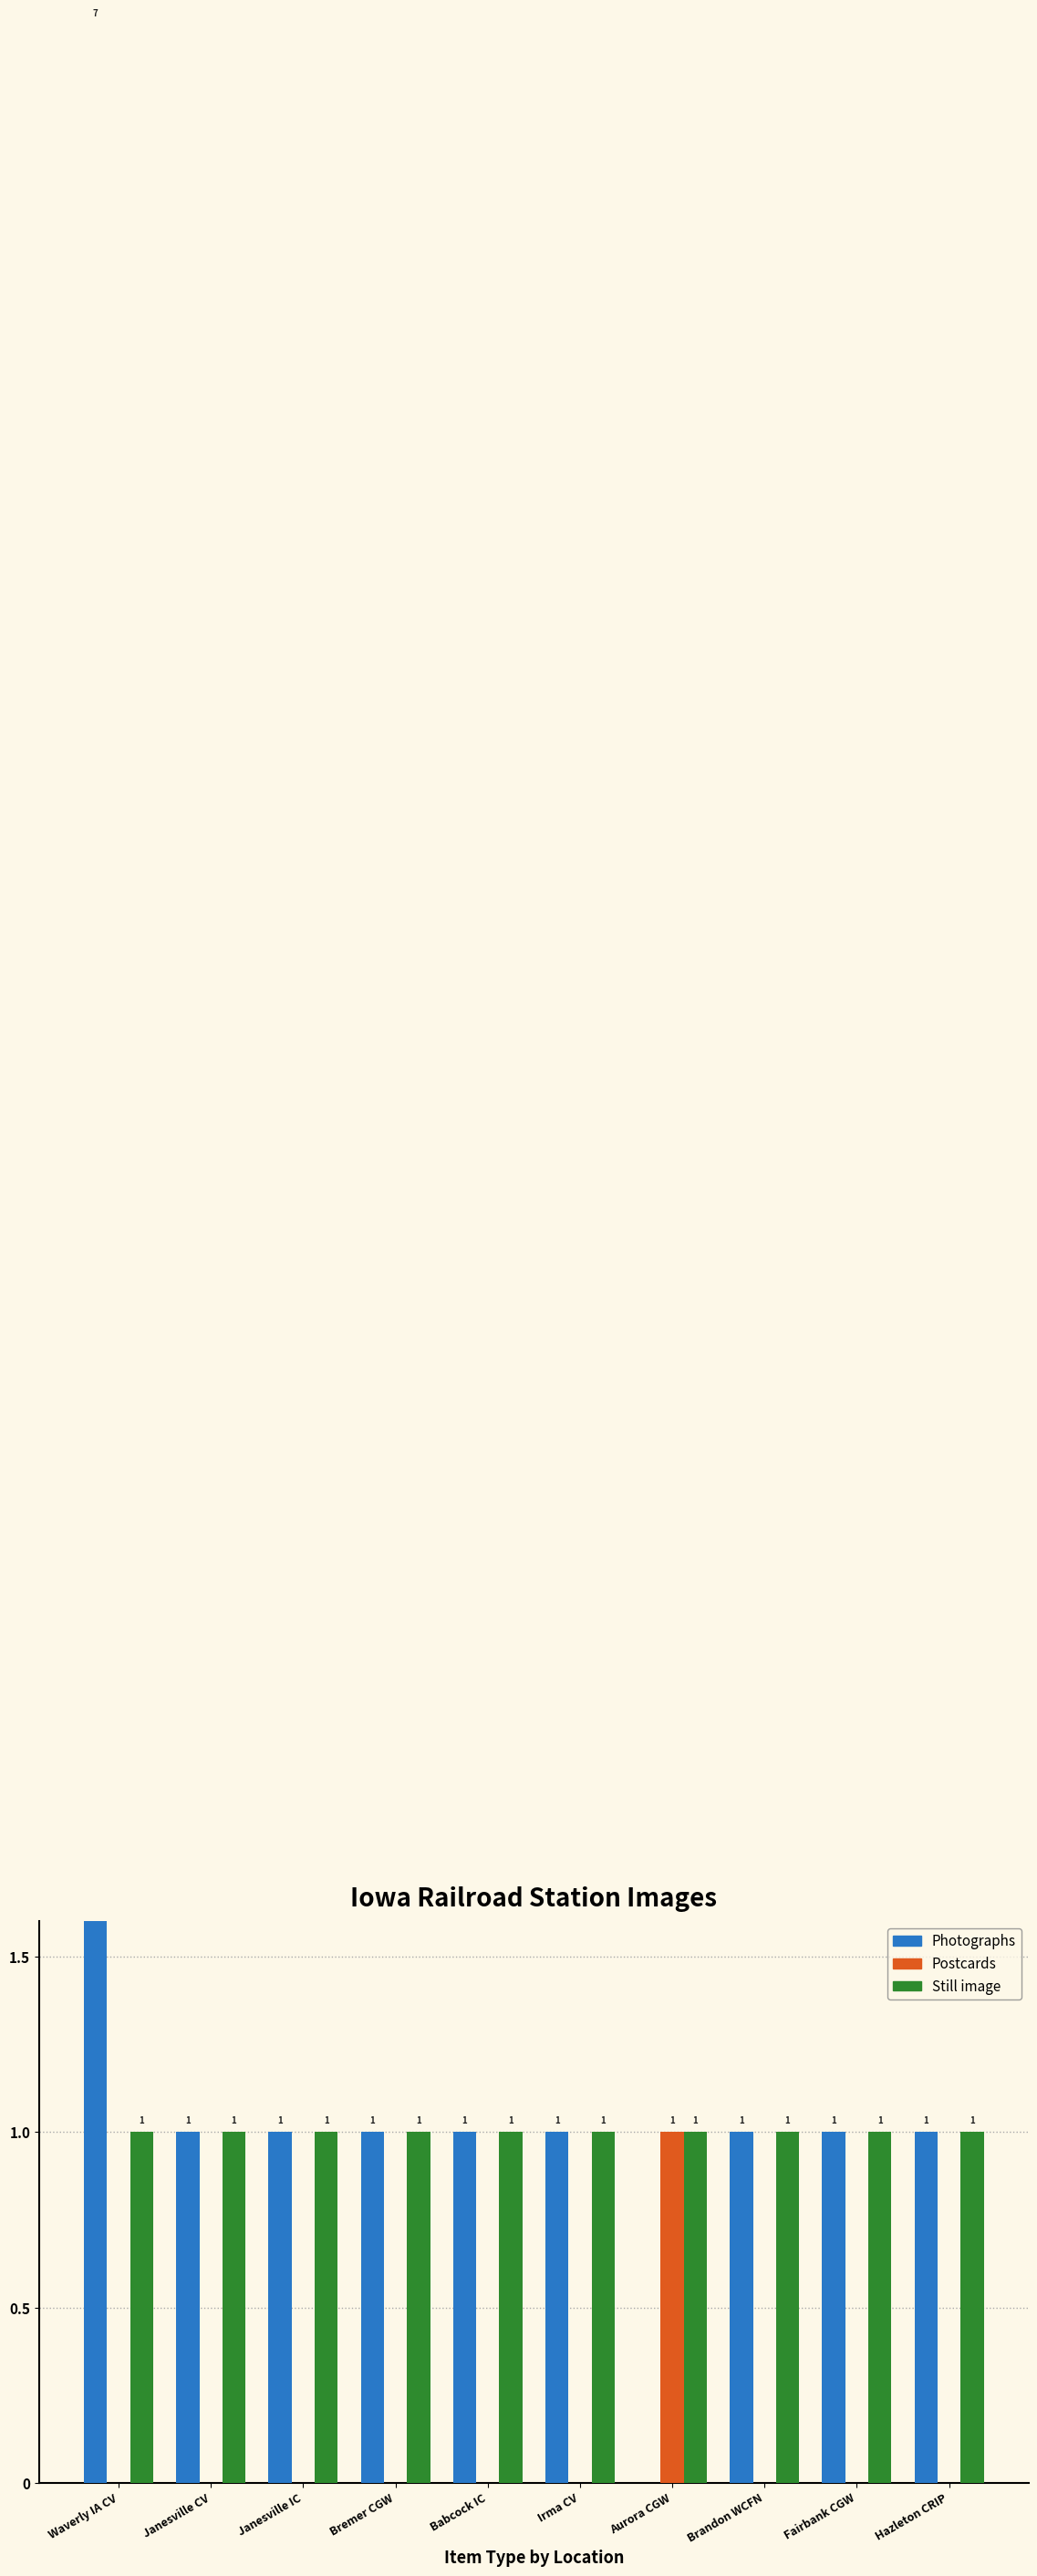

What position from the right is Janesville CV?

9